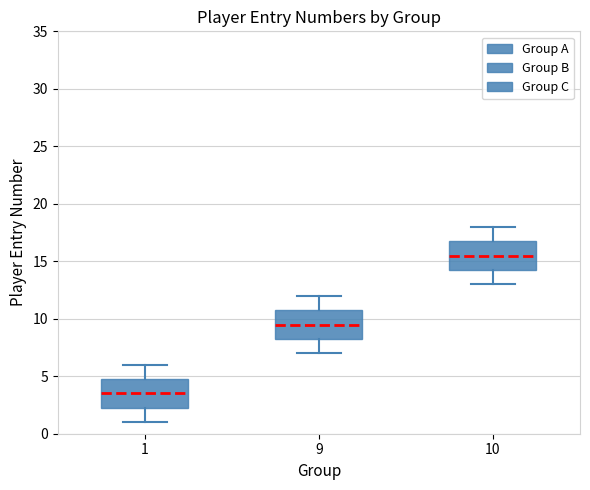

Reading left to right, transcribe this box plot: for each box, give where its median line is, the range the box spans, and where its two whiskers end, as read against the y-axis. The values are not printed on the chart, so give them approximately, as read against the axis.

1: median 3.5, box 2.5 to 5.0, whiskers 1.0 to 6.0
9: median 9.5, box 8.5 to 11.0, whiskers 7.0 to 12.0
10: median 15.5, box 14.5 to 17.0, whiskers 13.0 to 18.0